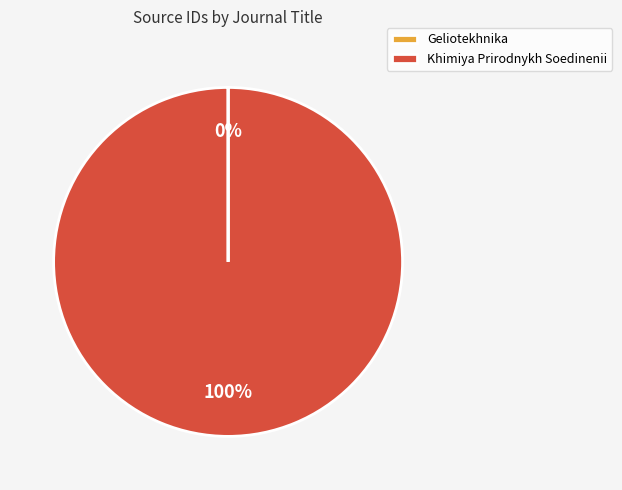

To the nearest percent, what is the difference between the largest and smallest slice percentages?

100%